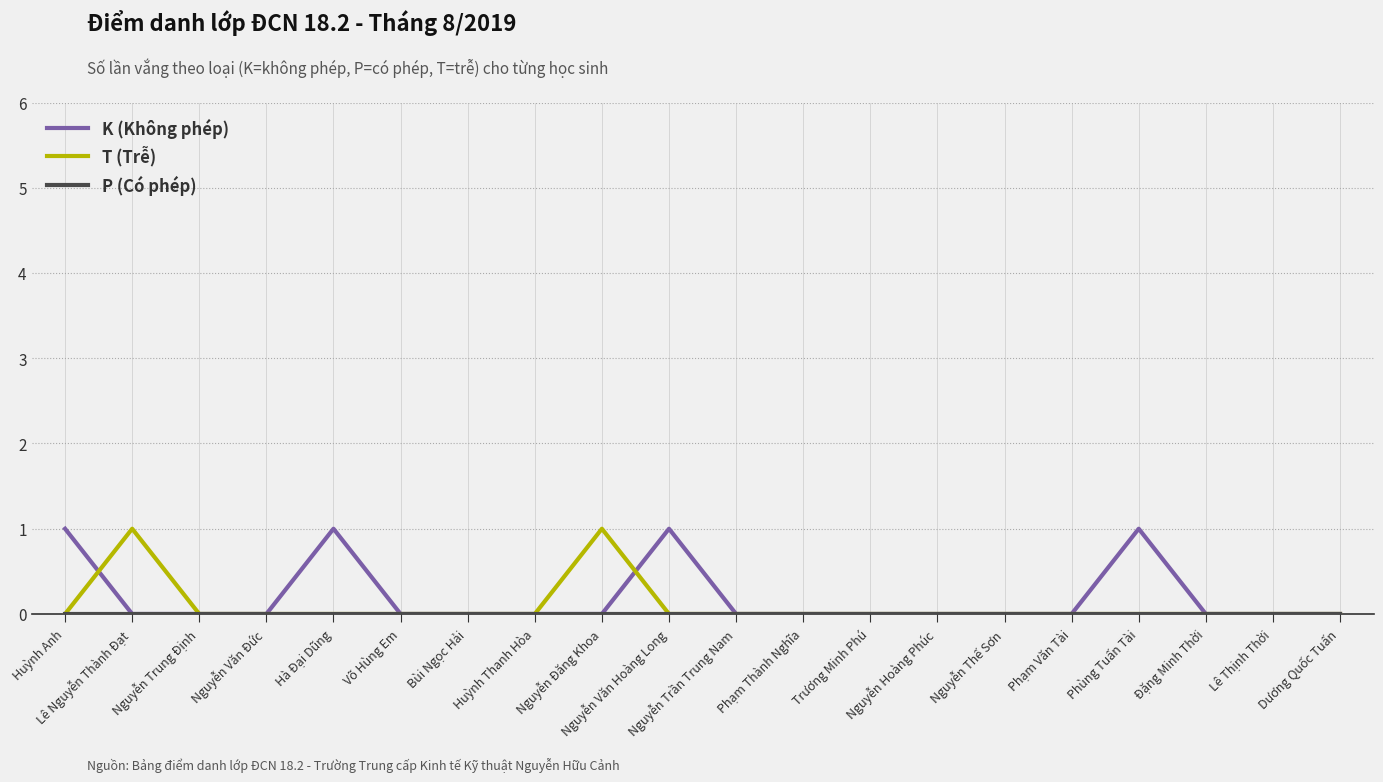

What is the difference between the second highest and second lowest values in the K (Không phép) series?

1